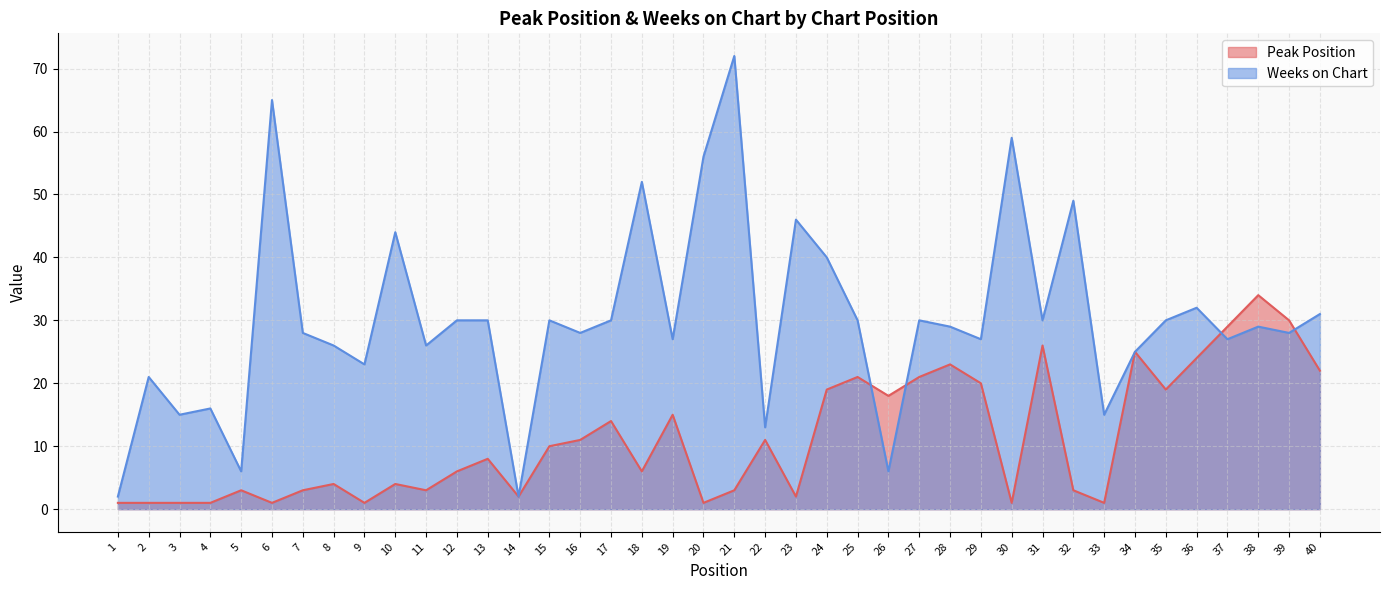

Which category has the lowest value across all series?

1